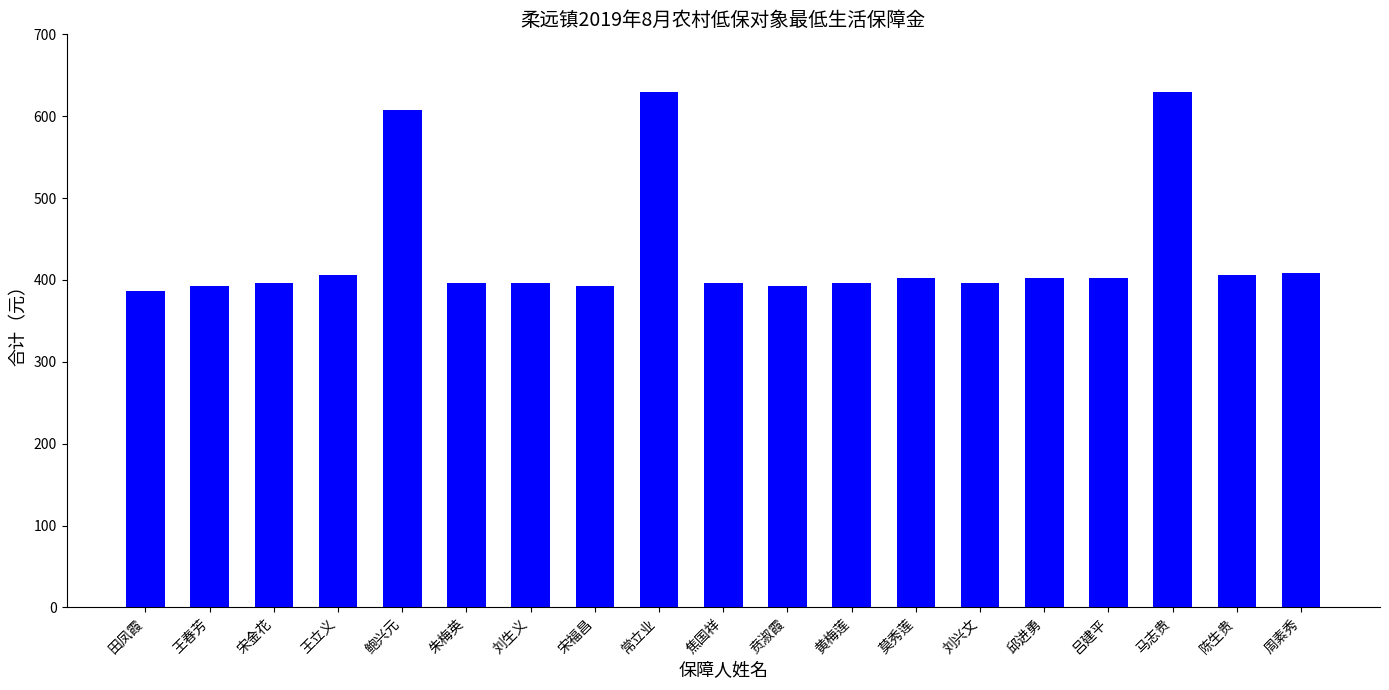

What is the maximum value shown in the chart?

629